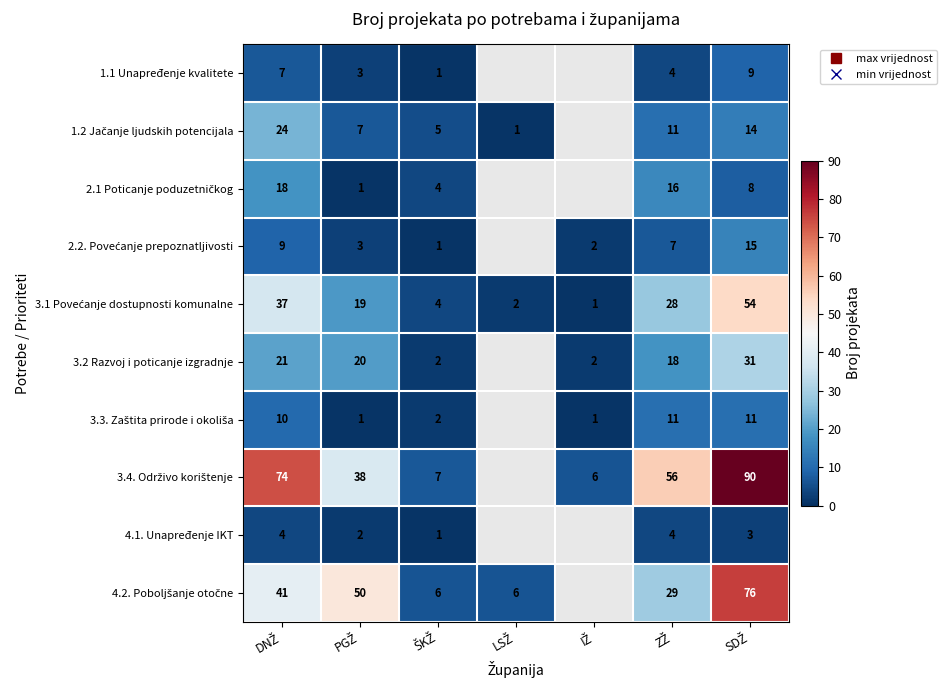

What is the lowest value of the 1.2 Jačanje ljudskih potencijala series?

1.0